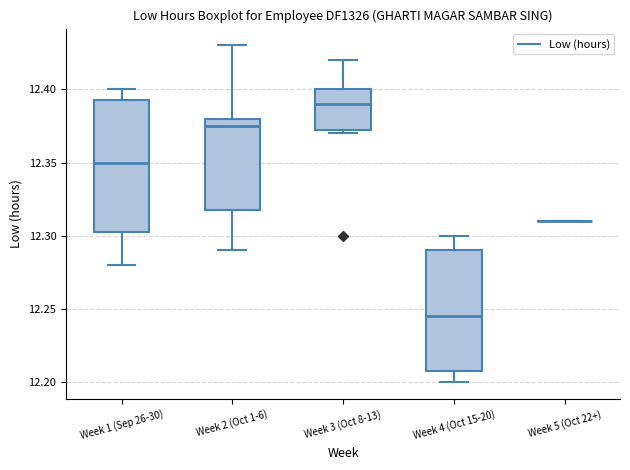

Reading left to right, transcribe this box plot: for each box, give where its median line is, the range the box spans, and where its two whiskers end, as read against the y-axis. The values are not printed on the chart, so give them approximately, as read against the axis.

Week 1 (Sep 26-30): median 12.350, box 12.305 to 12.395, whiskers 12.280 to 12.400
Week 2 (Oct 1-6): median 12.375, box 12.320 to 12.380, whiskers 12.290 to 12.430
Week 3 (Oct 8-13): median 12.390, box 12.375 to 12.400, whiskers 12.370 to 12.420
Week 4 (Oct 15-20): median 12.245, box 12.210 to 12.290, whiskers 12.200 to 12.300
Week 5 (Oct 22+): box collapsed to a line at 12.310, whiskers 12.310 to 12.310